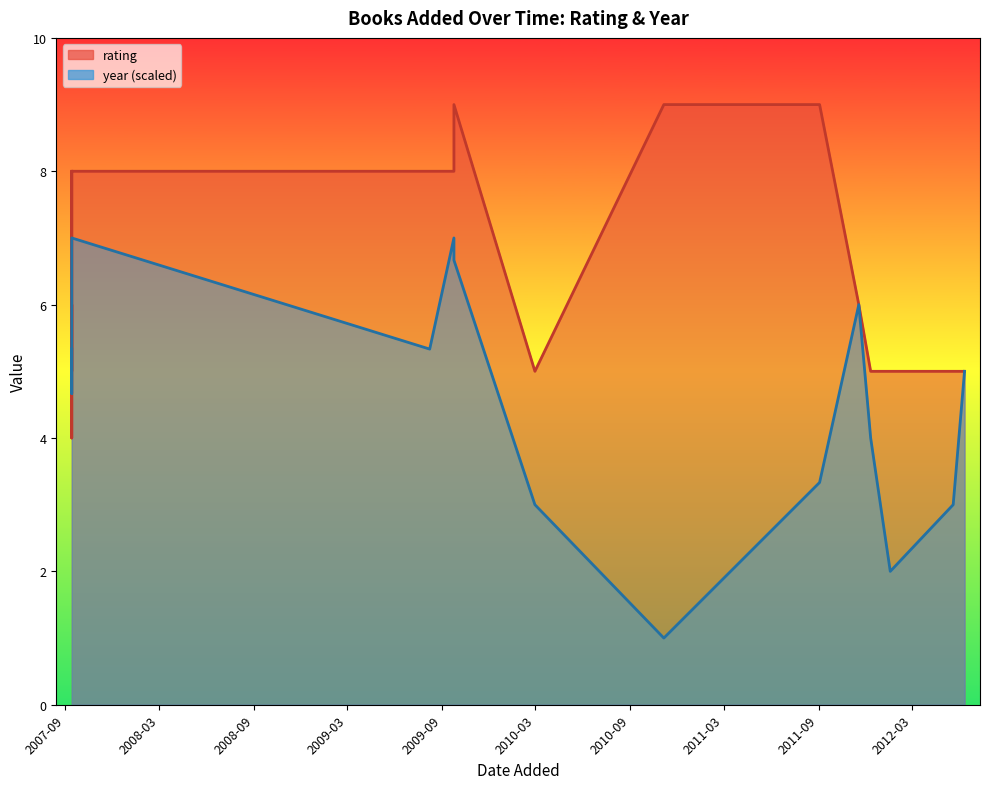

At which label does year reach its peak?

2007-09-14